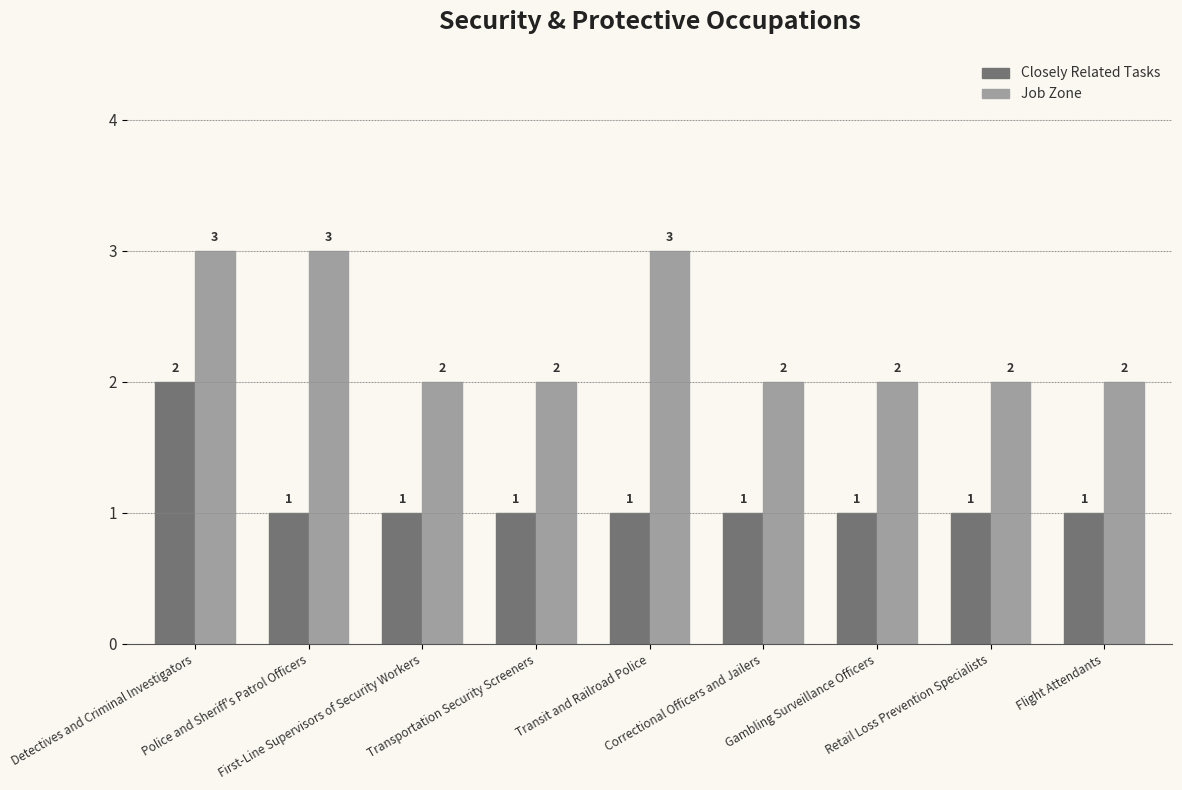

Is the value of Job Zone at Retail Loss Prevention Specialists greater than the value of Closely Related Tasks at Transportation Security Screeners?

Yes